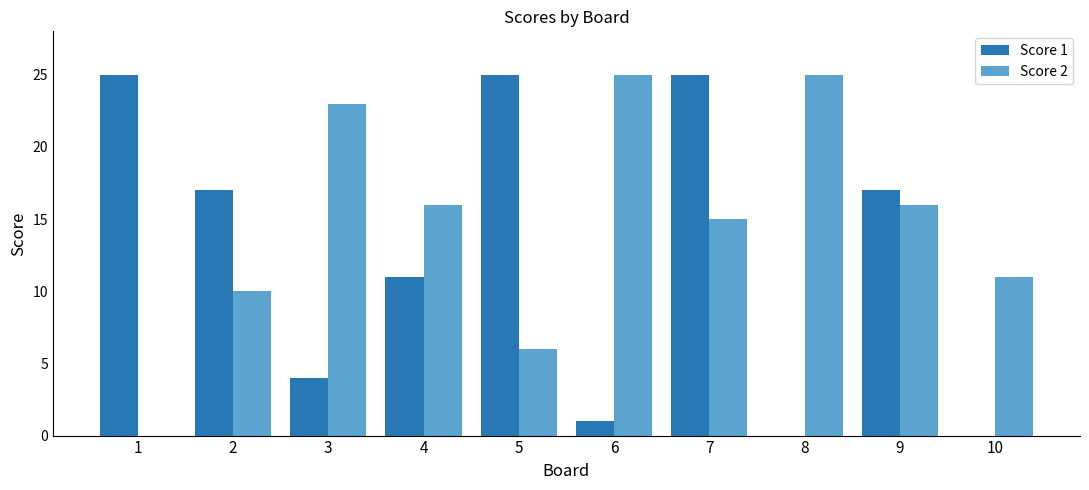

What is the sum of the Score 2 values at 10 and 9?

27